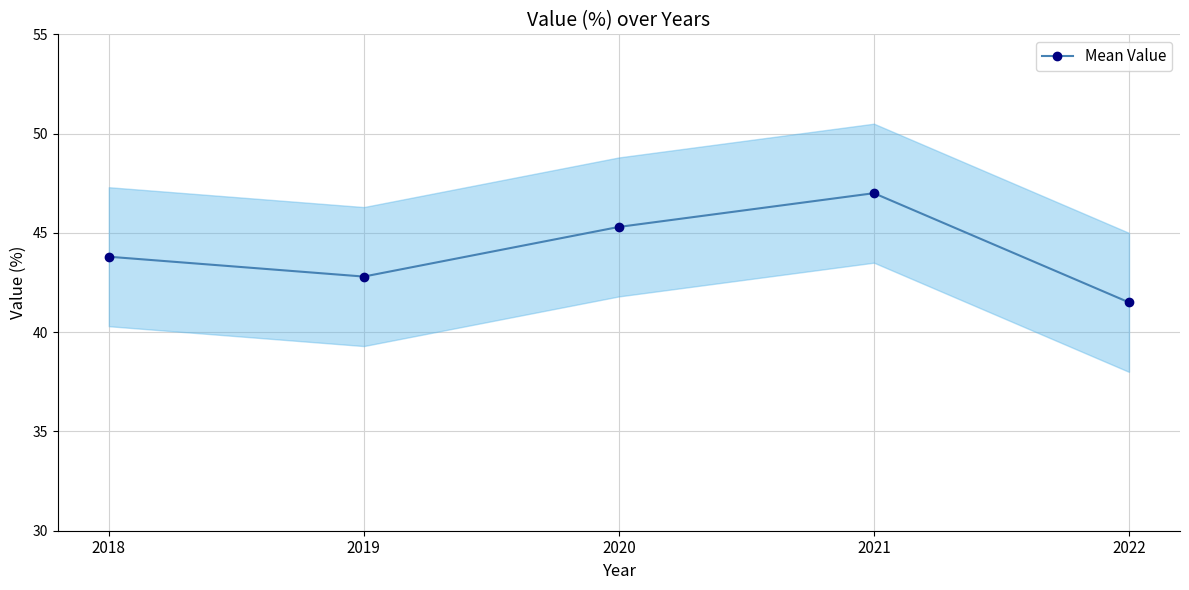

Is it true that the value at 2019 is 42.8?

True